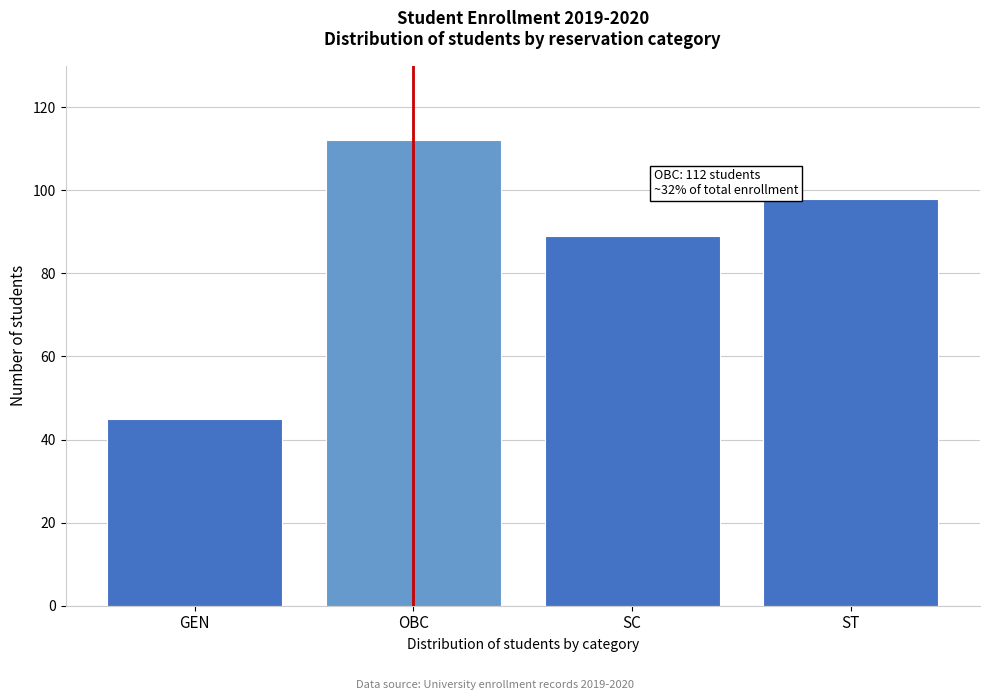

Reading left to right, what are all the values shown in this chart?

GEN=45	OBC=112	SC=89	ST=98